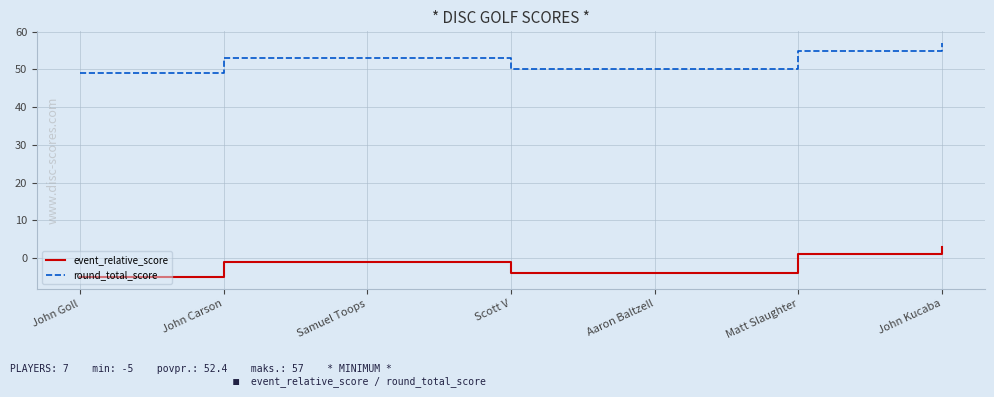

What is the sum of the round_total_score values at Samuel Toops and Matt Slaughter?

108